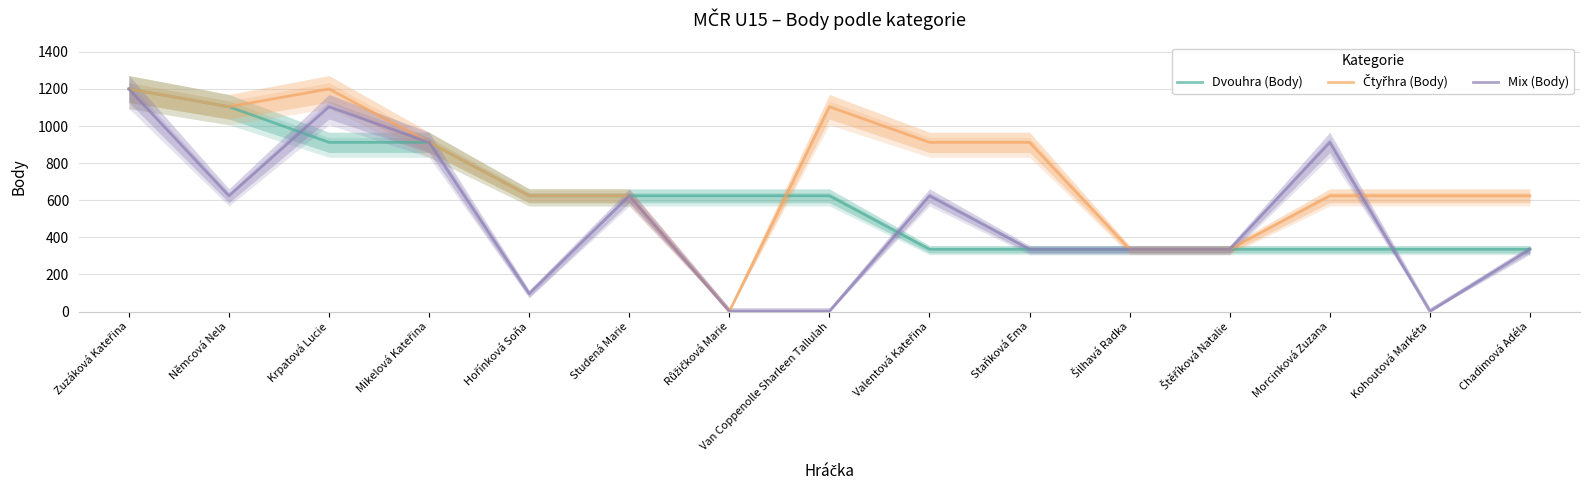

At which label is Dvouhra (Body) closest to 768?

Krpatová Lucie